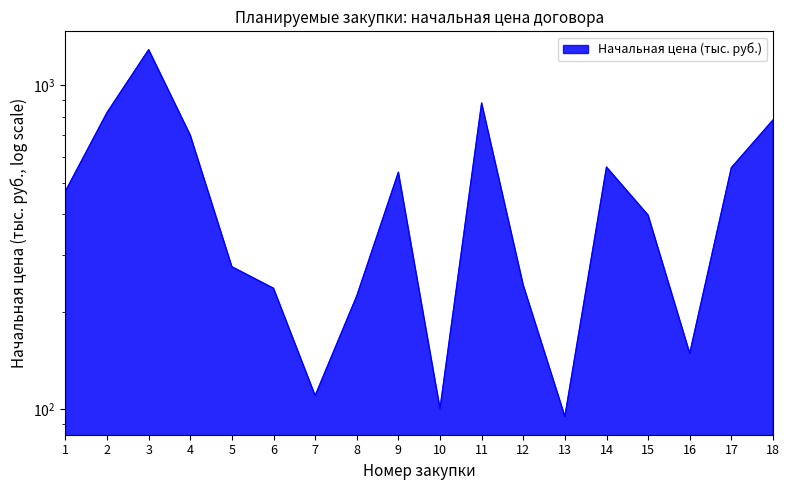

Does the chart have visible grid lines?

No